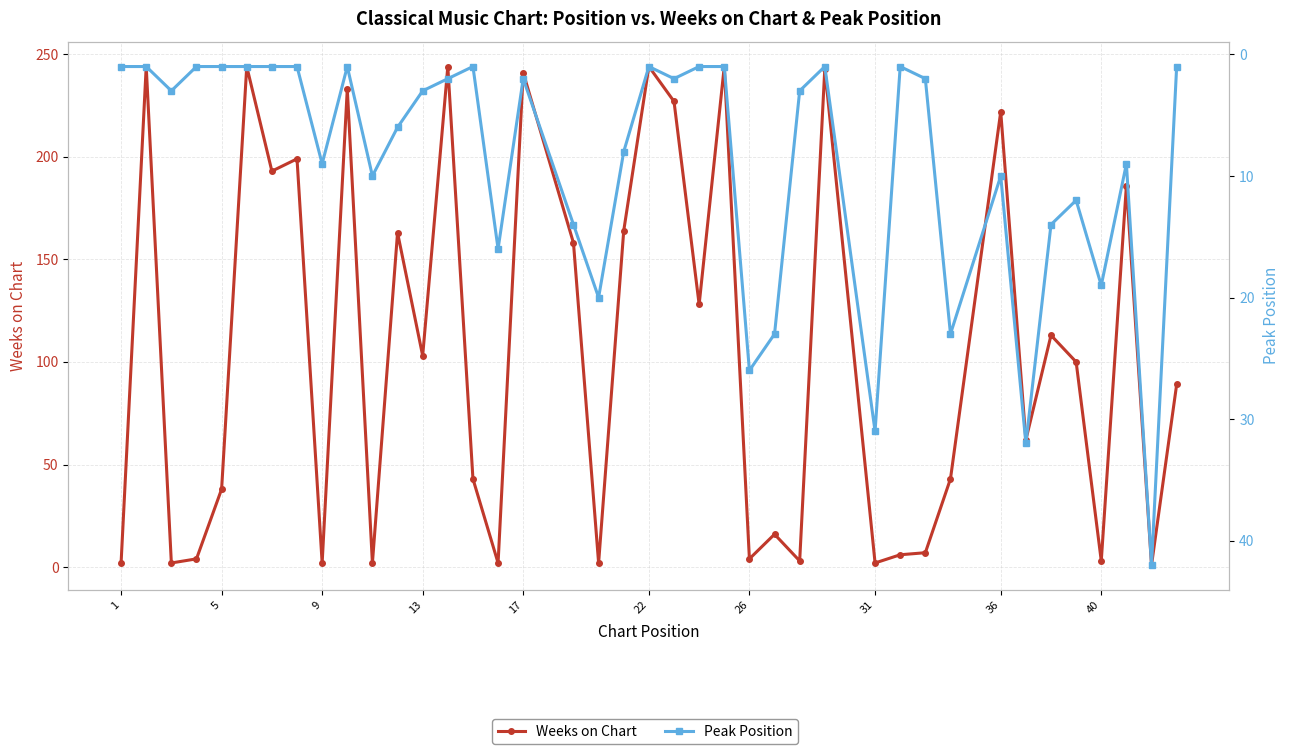

The Peak Position series shows 10 at 10. True or false?

True